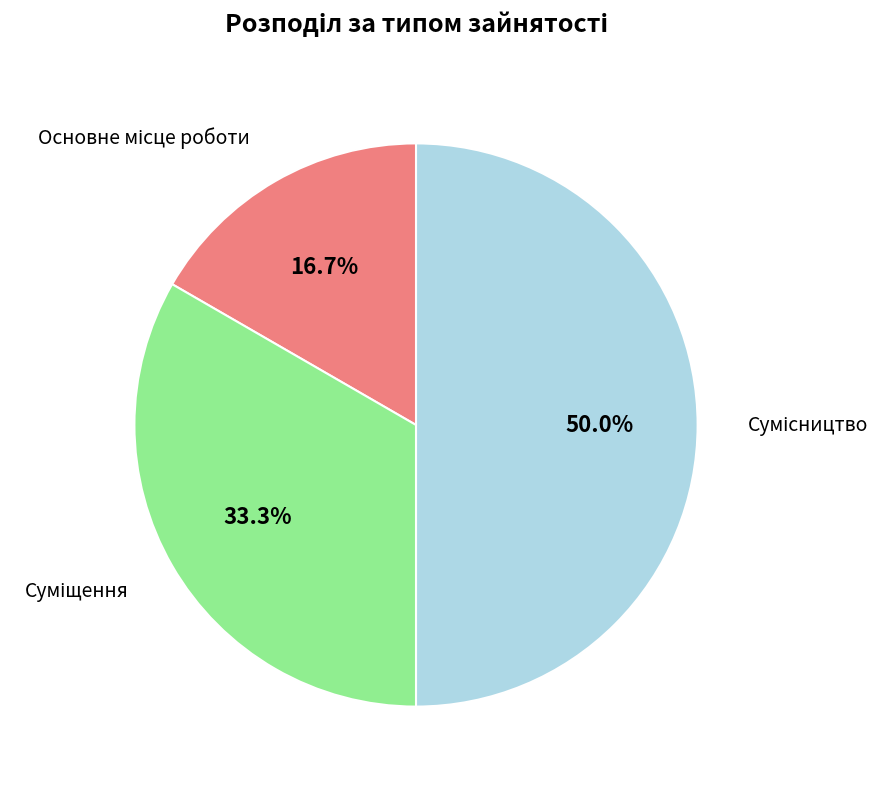

How many slices are in this pie chart?

3